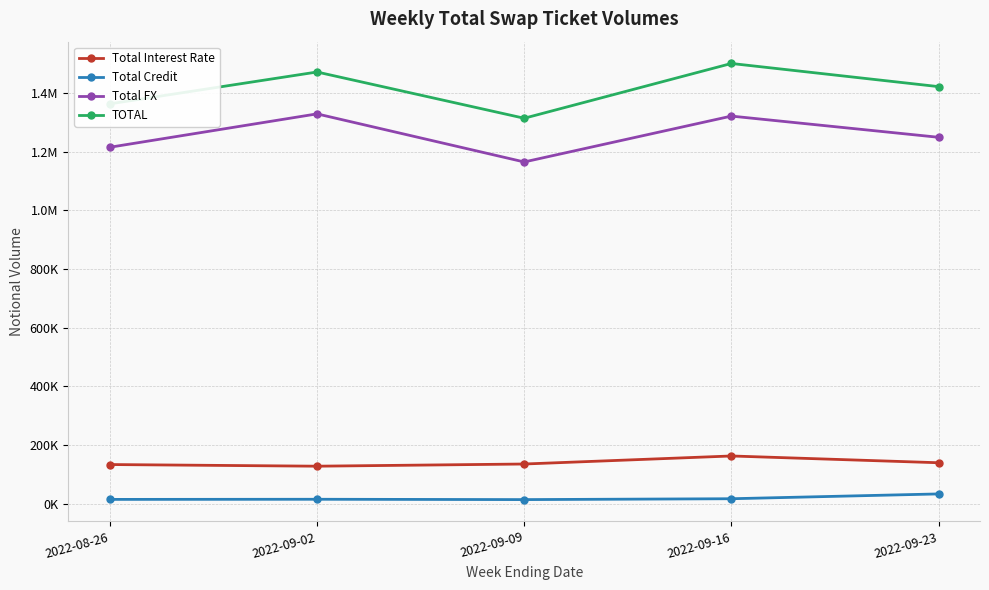

Does the chart have visible grid lines?

Yes